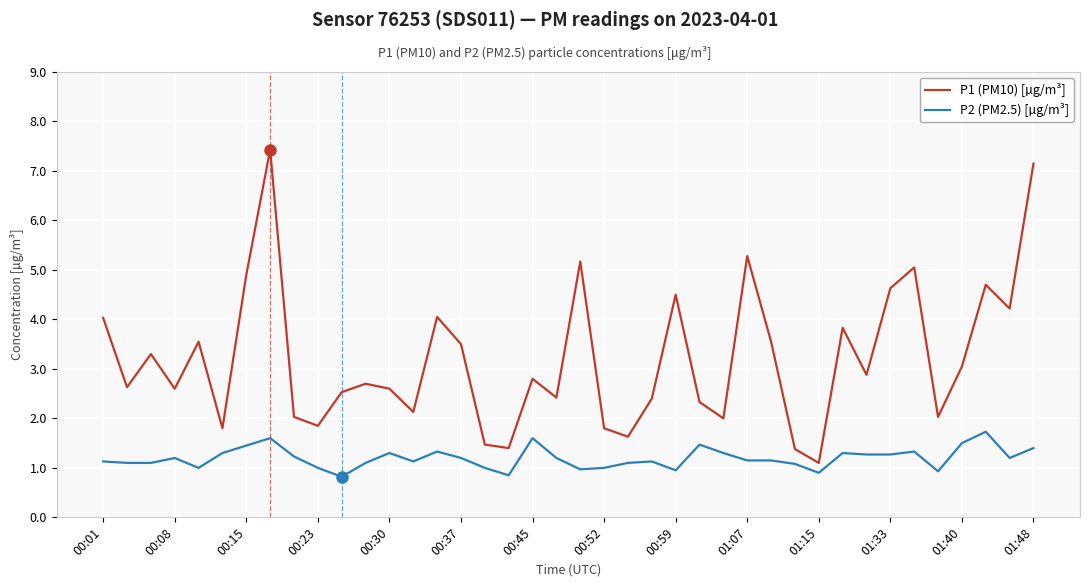

Which series has the largest range (max minus min)?

P1 (PM10) [µg/m³]